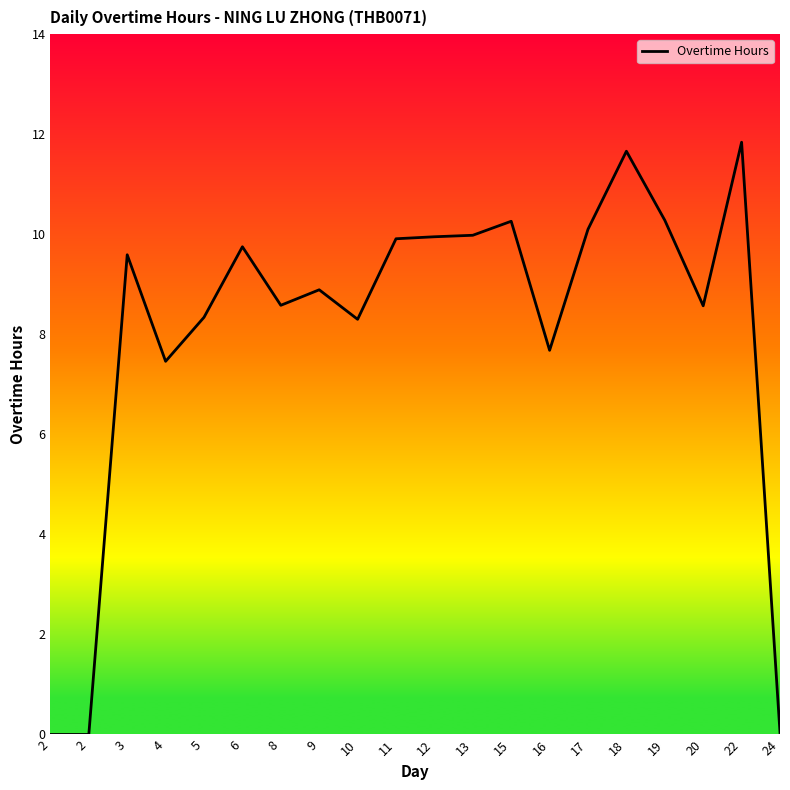

Does the chart have visible grid lines?

No